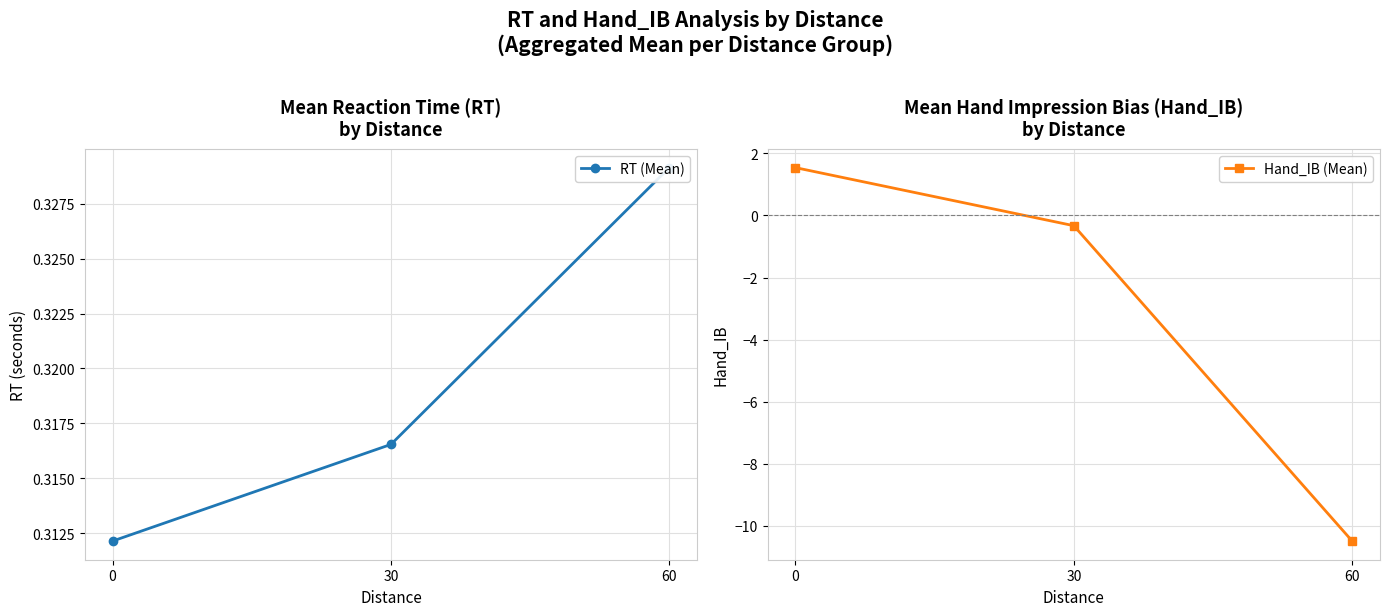

The RT (Mean) series shows 0.5 at 60. True or false?

False